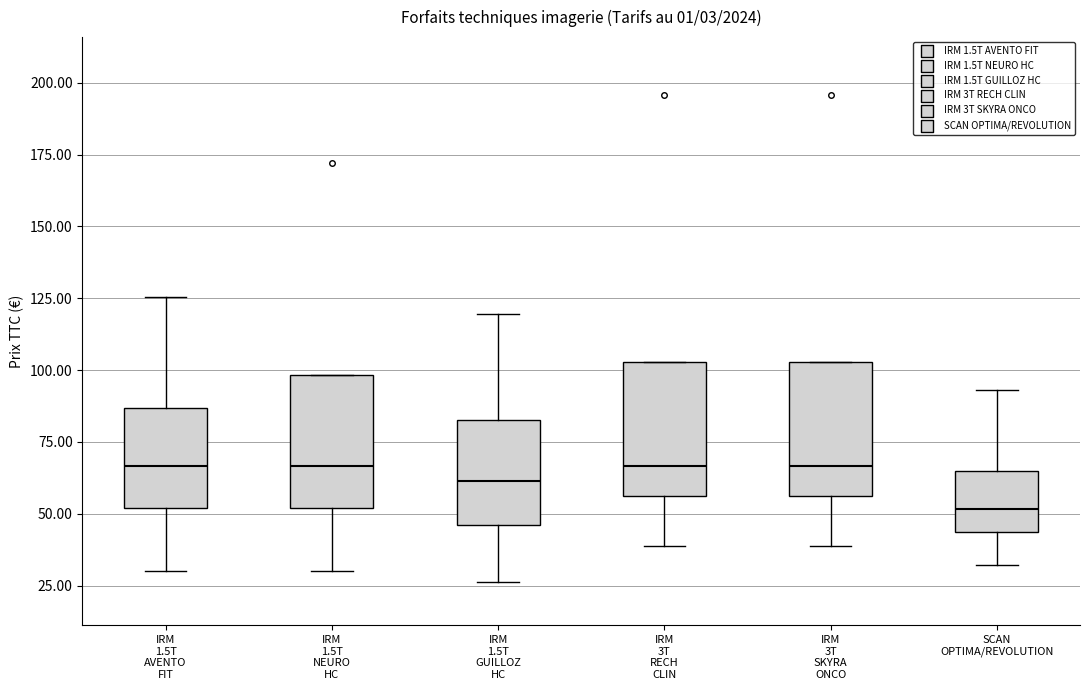

Reading left to right, read every box against the y-axis: the position of its median line, the range the box covers, and the ends of its whiskers. The values are not printed on the chart, so give them approximately, as read against the axis.

IRM 1.5T AVENTO FIT: median 65, box 50 to 85, whiskers 30 to 125
IRM 1.5T NEURO HC: median 65, box 50 to 100, whiskers 30 to 100
IRM 1.5T GUILLOZ HC: median 60, box 45 to 80, whiskers 25 to 120
IRM 3T RECH CLIN: median 65, box 55 to 105, whiskers 40 to 105
IRM 3T SKYRA ONCO: median 65, box 55 to 105, whiskers 40 to 105
SCAN OPTIMA/REVOLUTION: median 50, box 45 to 65, whiskers 30 to 95